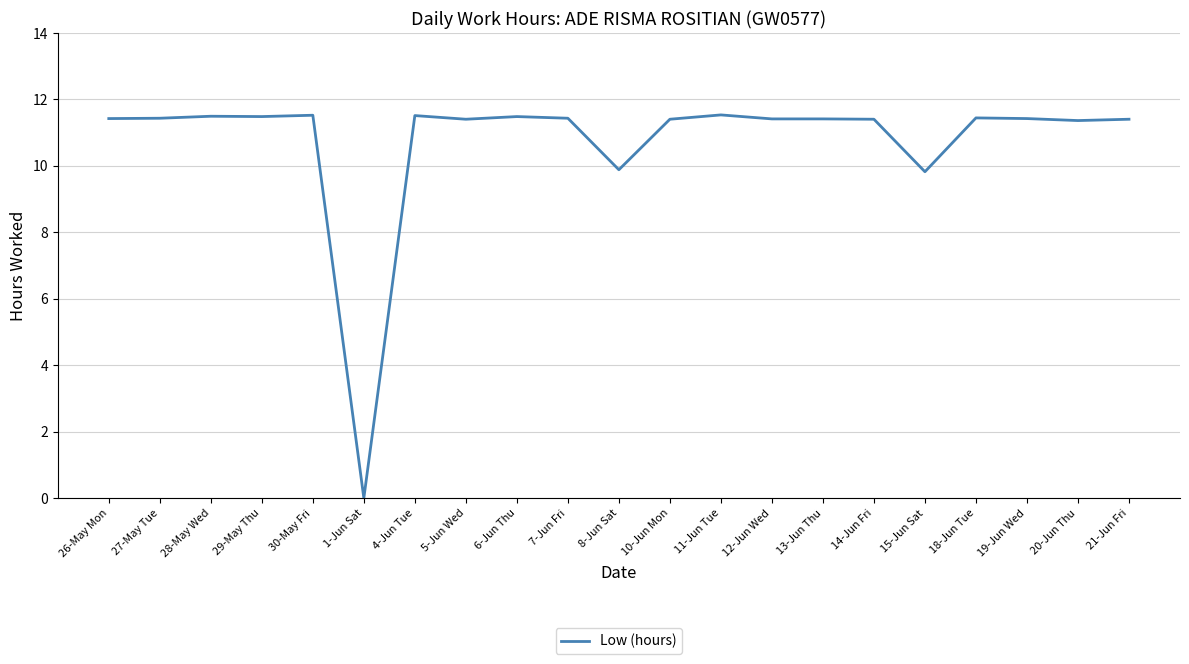

What is the sum of the values at 8-Jun Sat and 29-May Thu?

21.4